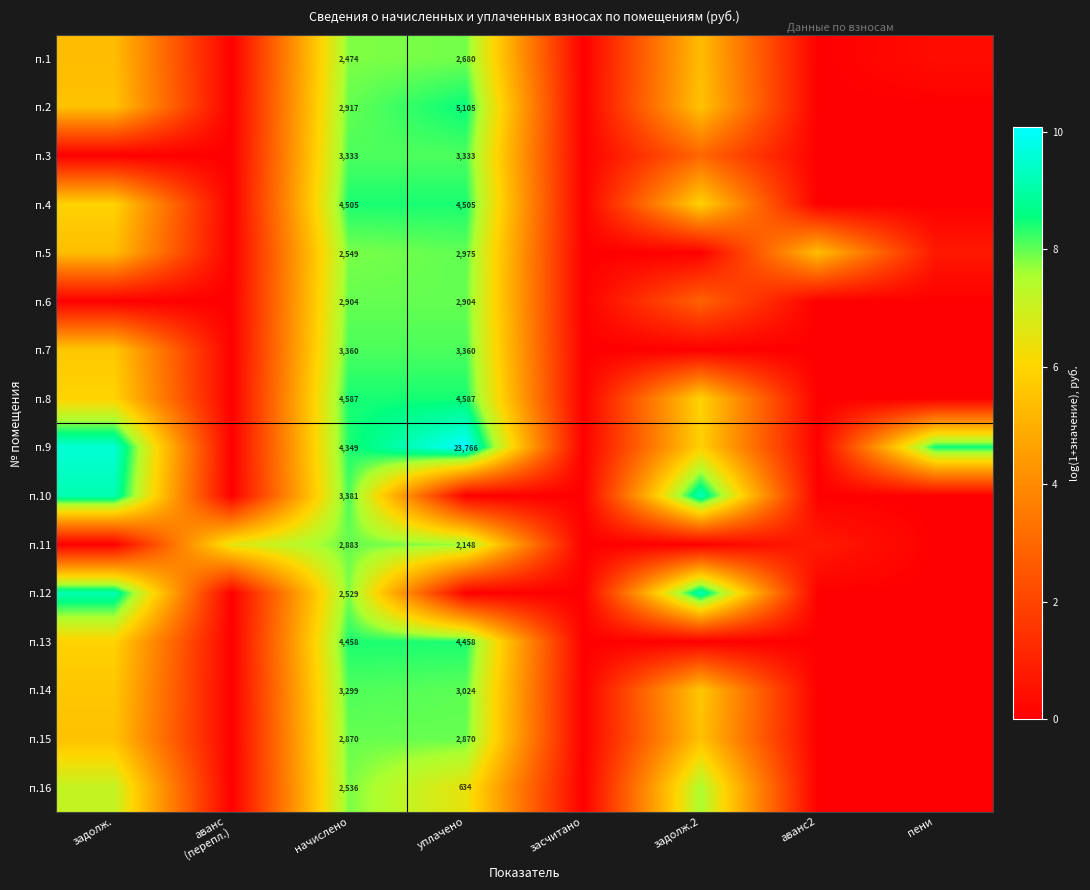

What is the difference between the maximum and minimum values in the п.5 series?

8.0